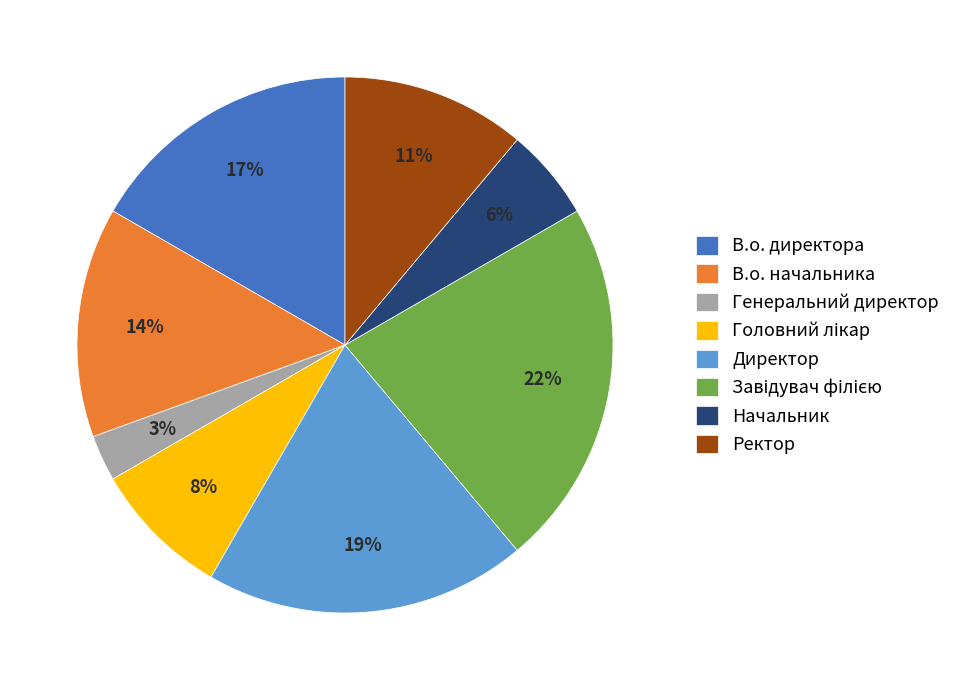

Is there any slice that represents more than half of the pie?

No